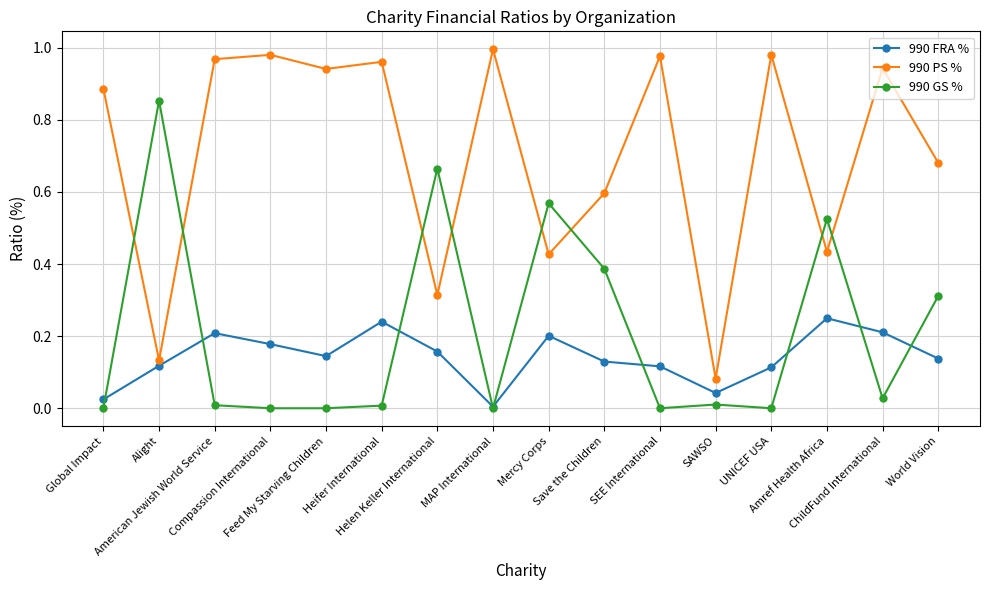

Which series has the largest total across all categories?

990 PS %